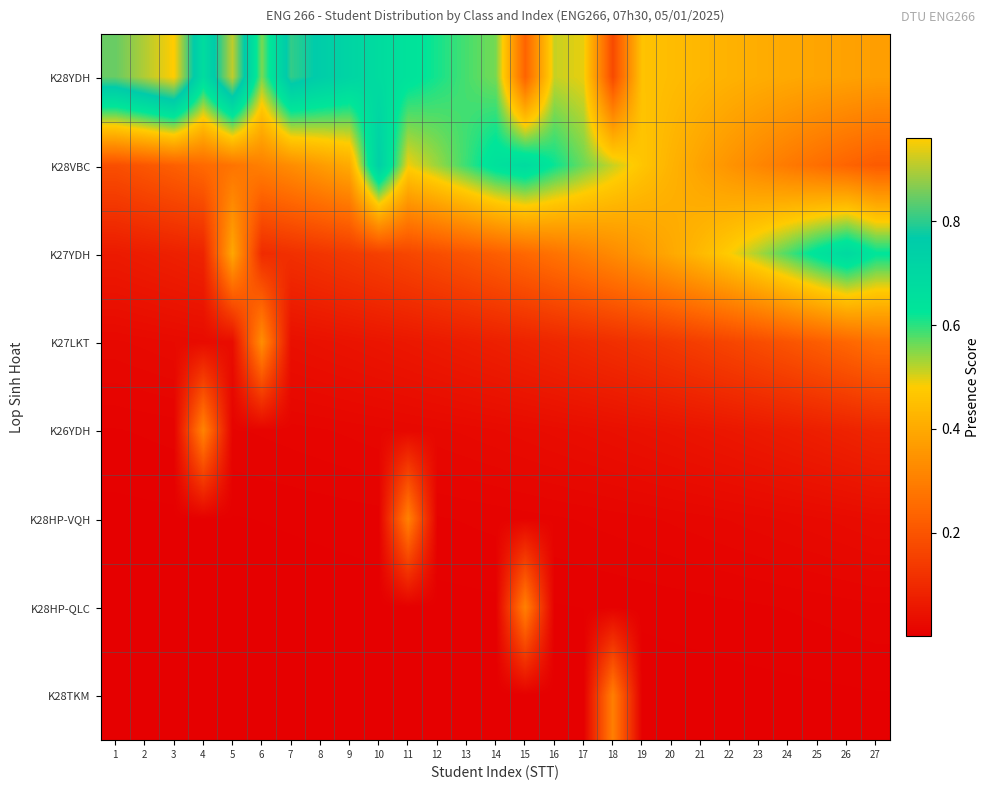

At which category does the chart reach its minimum across all series?

1